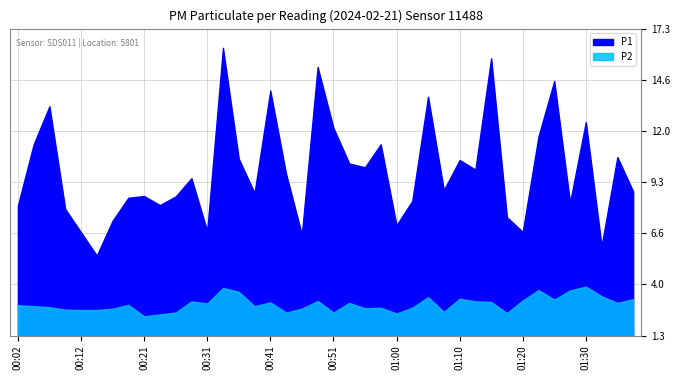

Reading left to right, what are all the values shown in this chart?

P1: 8.1	11.3	13.2	7.9	6.7	5.5	7.3	8.5	8.6	8.1	8.6	9.5	6.8	16.3	10.5	8.7	14.1	9.7	6.6	15.3	12.1	10.3	10.1	11.3	7.0	8.3	13.8	8.9	10.4	9.9	15.8	7.5	6.7	11.7	14.6	8.2	12.4	6.0	10.6	8.8
P2: 2.9	2.8	2.8	2.6	2.6	2.6	2.7	2.9	2.3	2.4	2.5	3.1	3.0	3.8	3.6	2.8	3.0	2.5	2.7	3.1	2.5	3.0	2.7	2.8	2.5	2.8	3.3	2.5	3.2	3.1	3.0	2.5	3.1	3.7	3.2	3.6	3.9	3.4	3.0	3.2